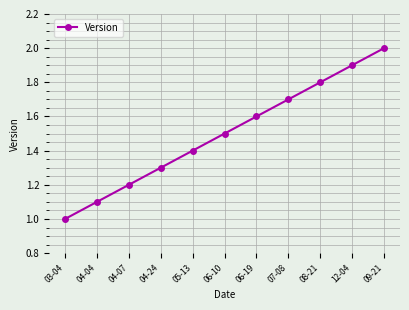

Count the values in the range 1 to 2.

11